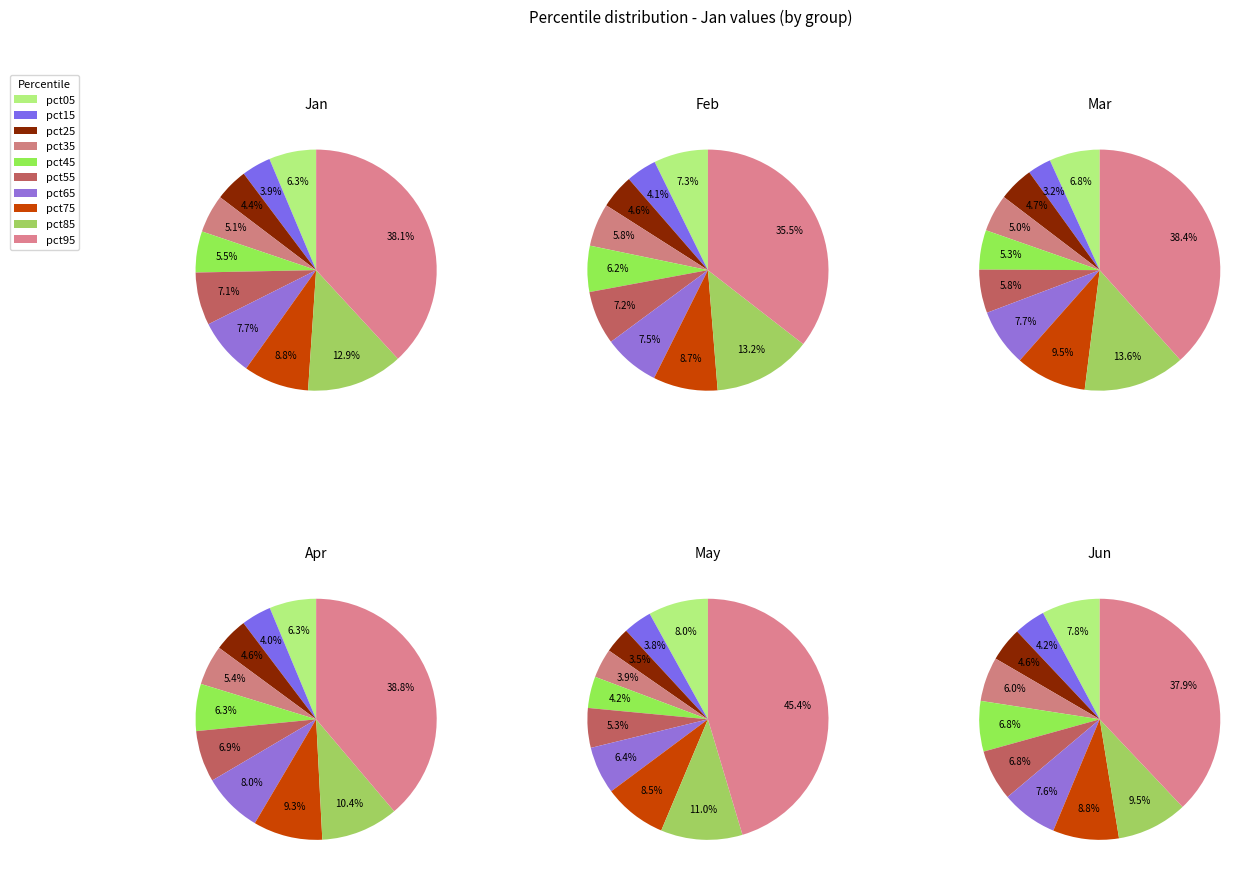

Between values_Apr and 6, which is larger?

6